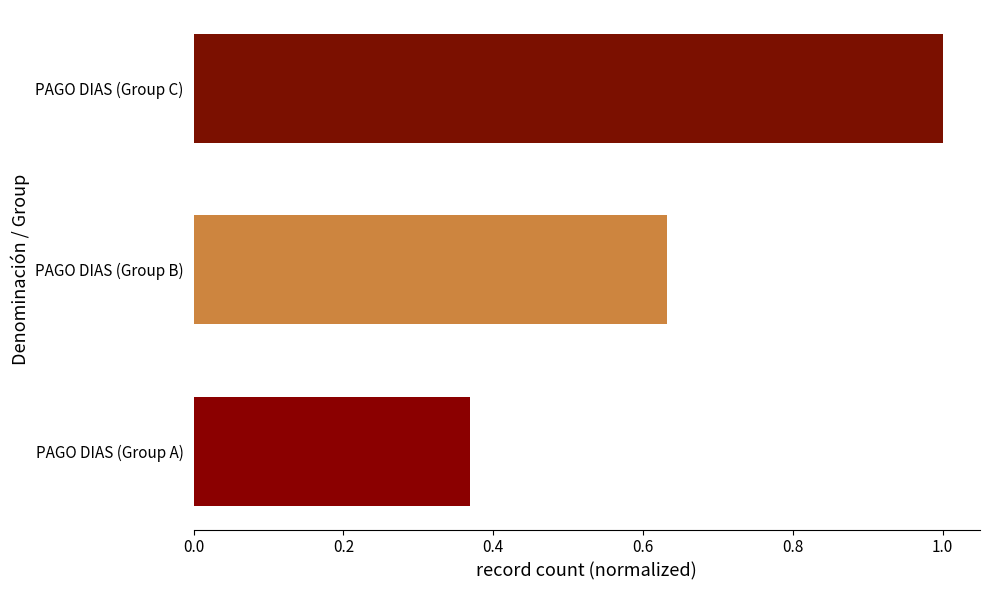

What is the change in value from PAGO DIAS (Group A) to PAGO DIAS (Group B)?

+0.3